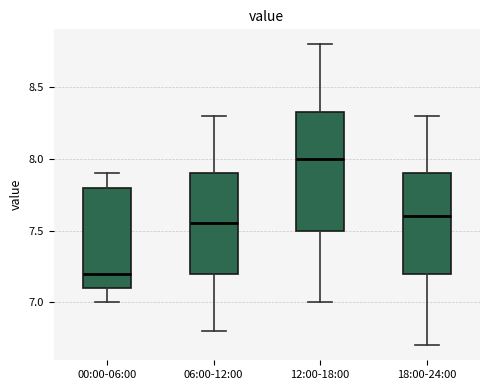

Reading left to right, read every box against the y-axis: the position of its median line, the range the box covers, and the ends of its whiskers. The values are not printed on the chart, so give them approximately, as read against the axis.

00:00-06:00: median 7.20, box 7.10 to 7.80, whiskers 7.00 to 7.90
06:00-12:00: median 7.55, box 7.20 to 7.90, whiskers 6.80 to 8.30
12:00-18:00: median 8.00, box 7.50 to 8.35, whiskers 7.00 to 8.80
18:00-24:00: median 7.60, box 7.20 to 7.90, whiskers 6.70 to 8.30